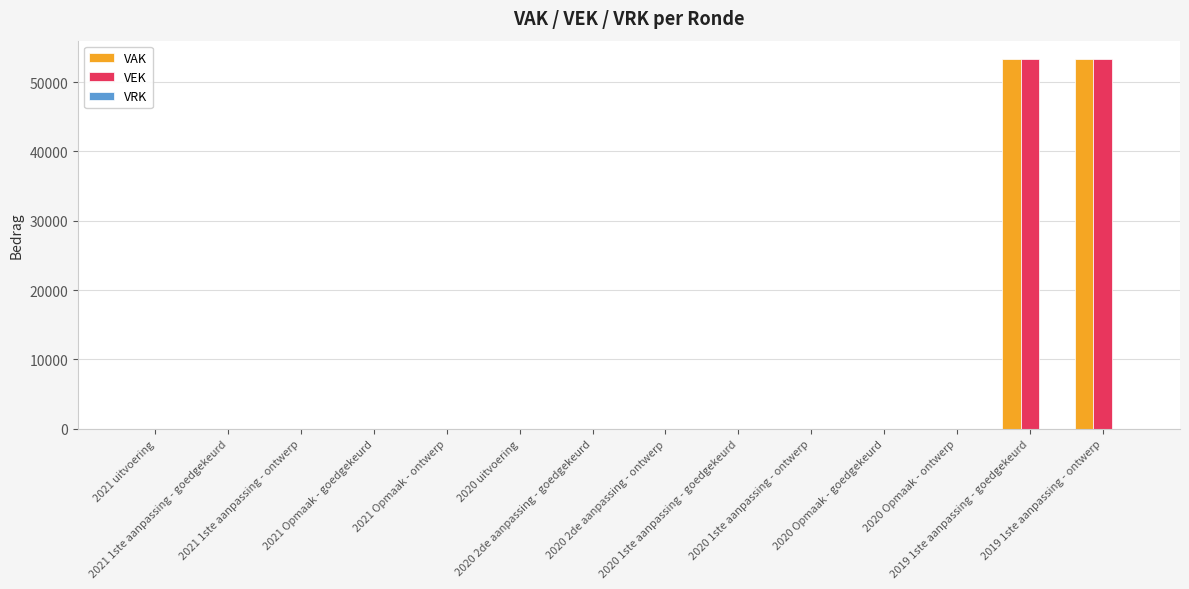

What is the greatest value displayed?

53300